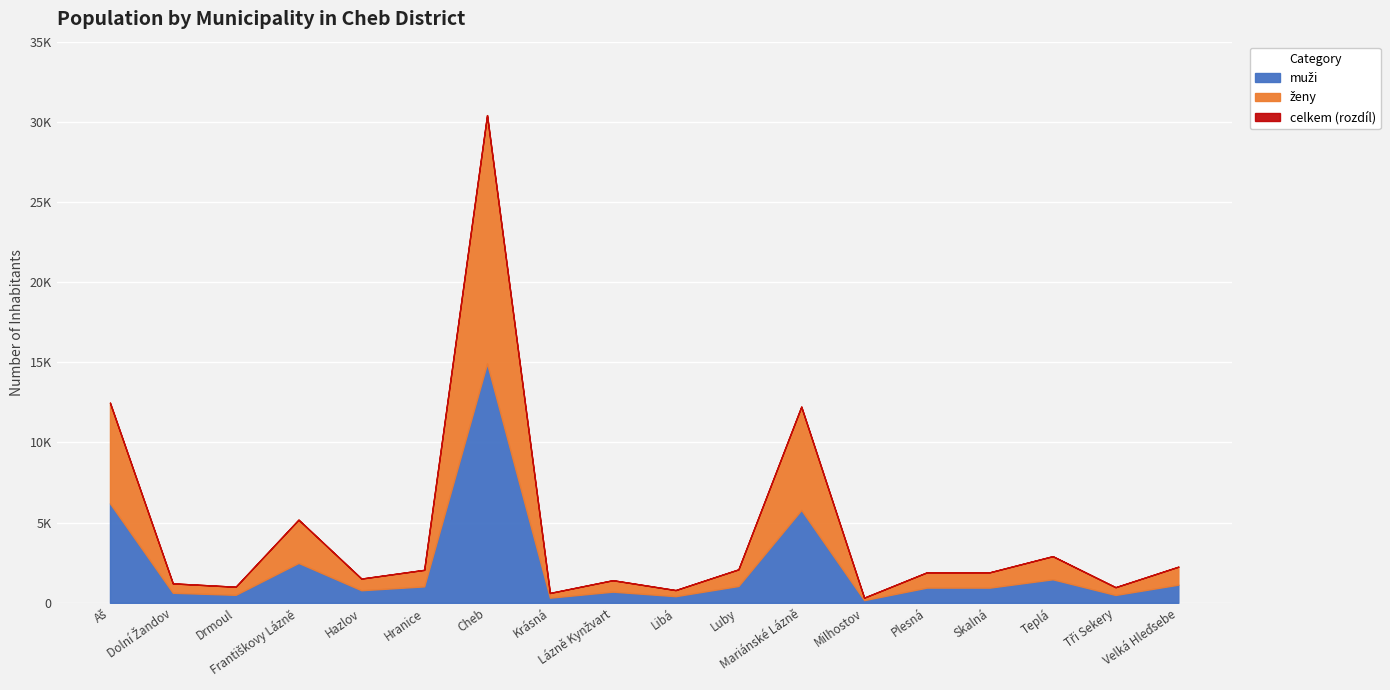

True or false: muži has a value of 696 at Lázně Kynžvart.

True